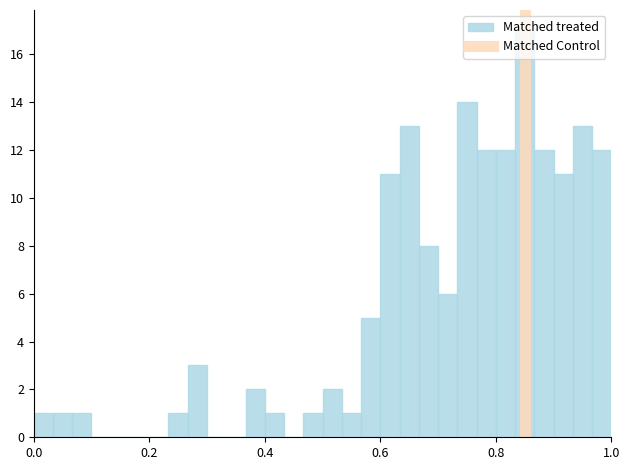

Read against the x-axis, roughly where is the centre of the tallest bar?

0.86